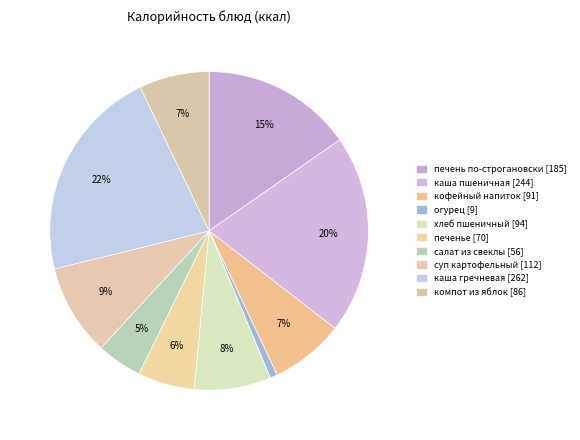

Rank the categories by value from lowest to highest.

овощи посезонно (огурец), салат из свеклы отварной, кондитерское изделие (печенье), компот из свежих яблок, кофейный напиток злаковый, хлеб пшеничный, суп картофельный, печень по-строгановски, каша пшеничная рассыпчатая, каша гречневая рассыпчатая